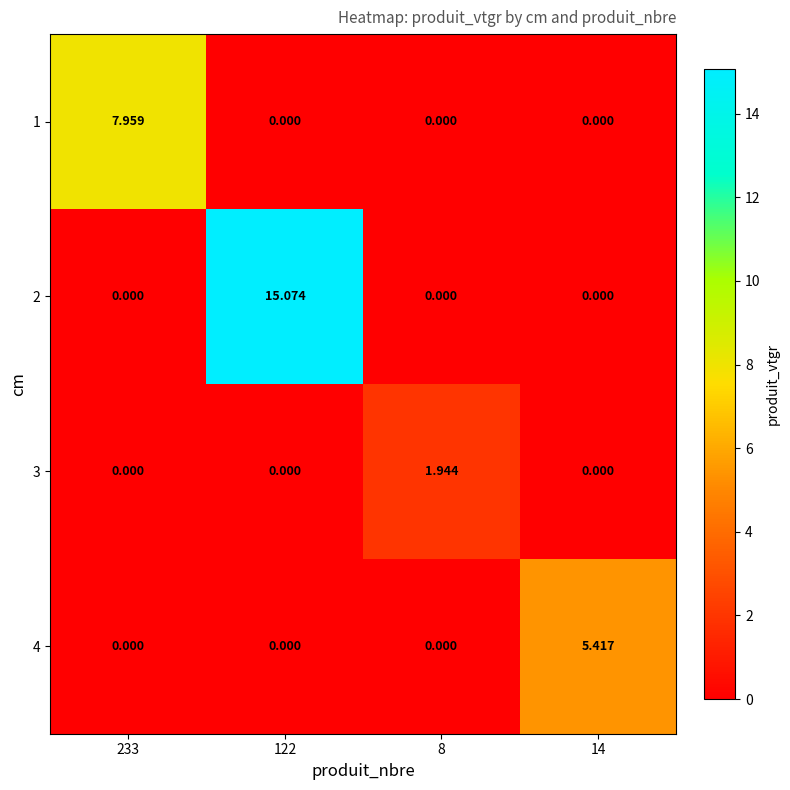

How many distinct data groups are displayed?

4